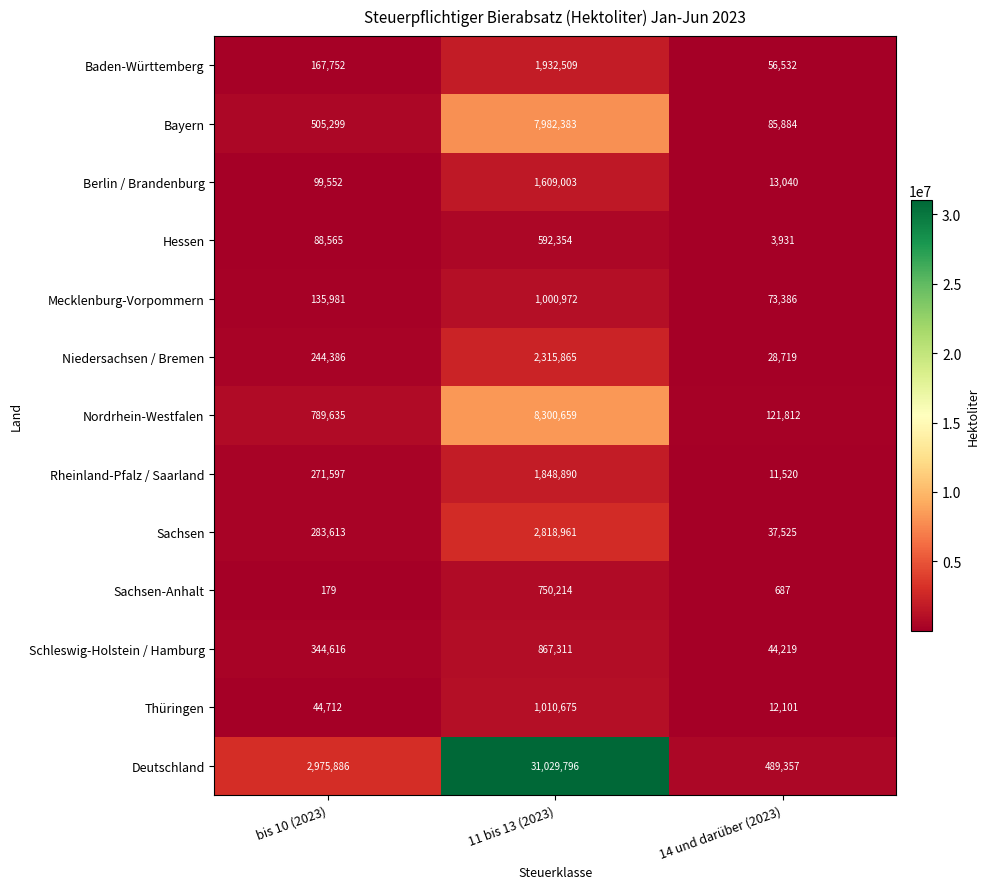

What is the minimum value shown in the chart?

179